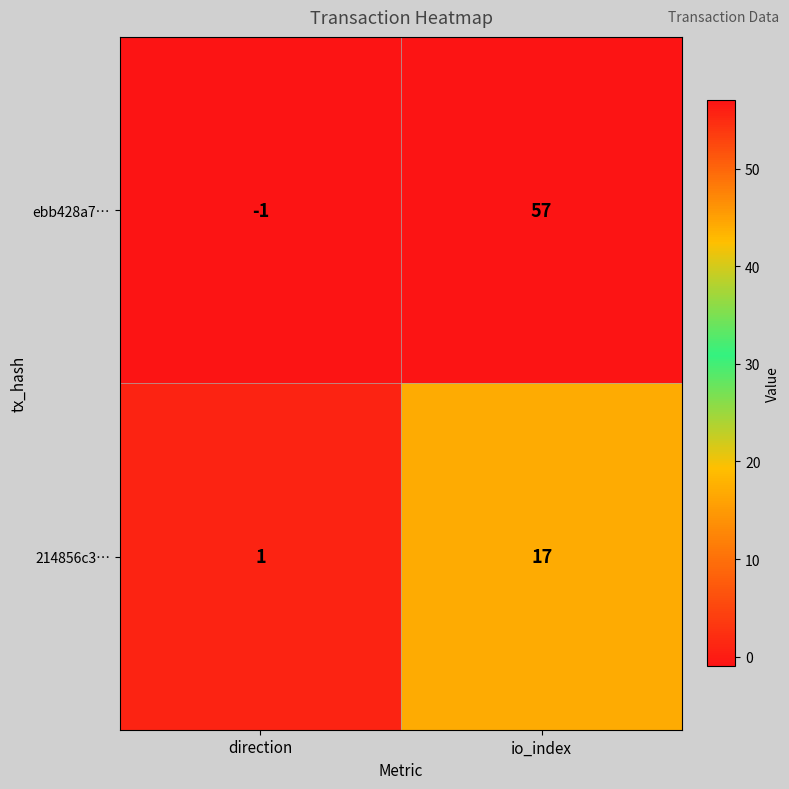

At which category is the sum across all series the highest?

io_index